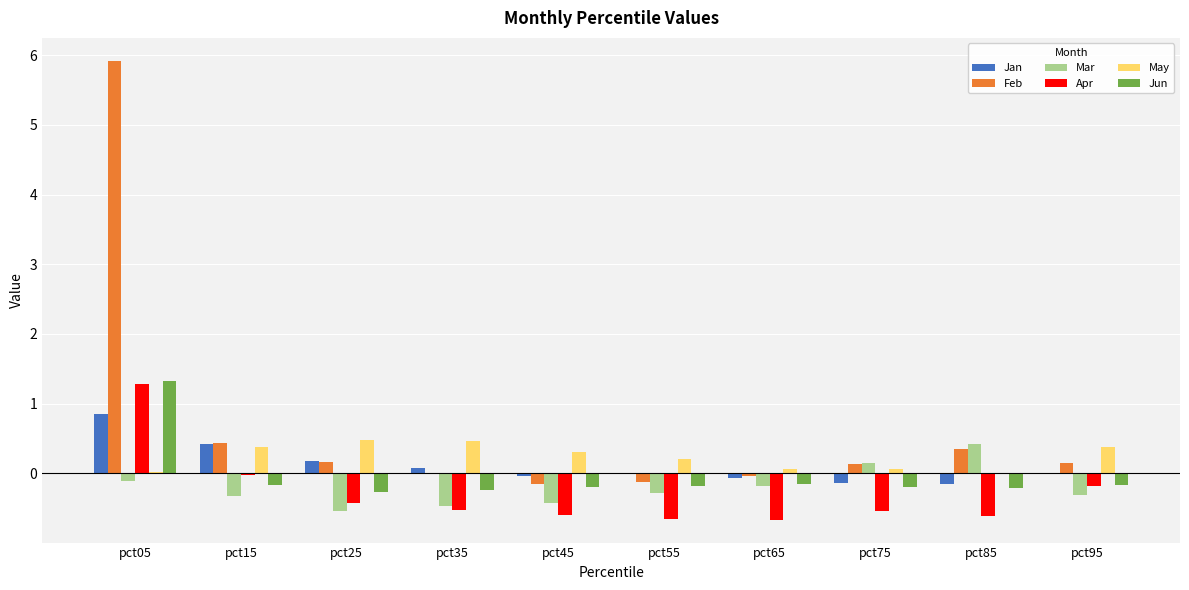

What is the maximum value for Apr?

1.3